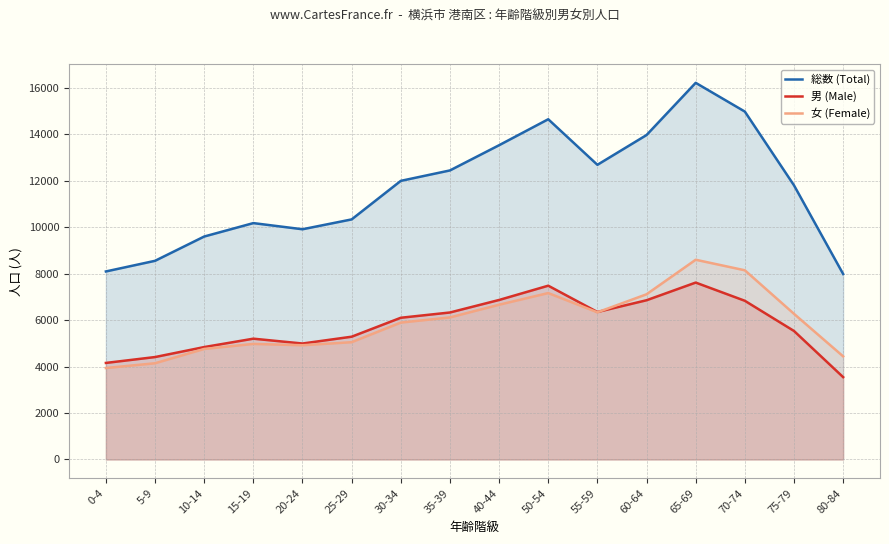

At which label is 女 (Female) closest to 6270?

75-79